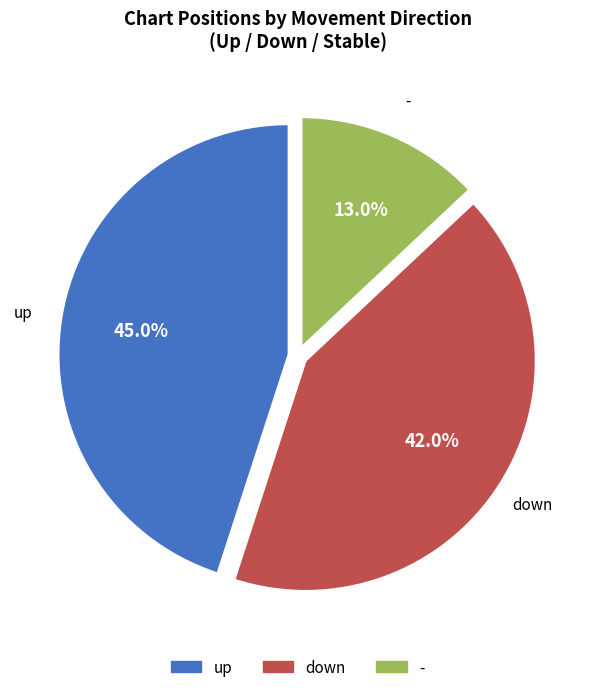

How many segments does this pie chart have?

3